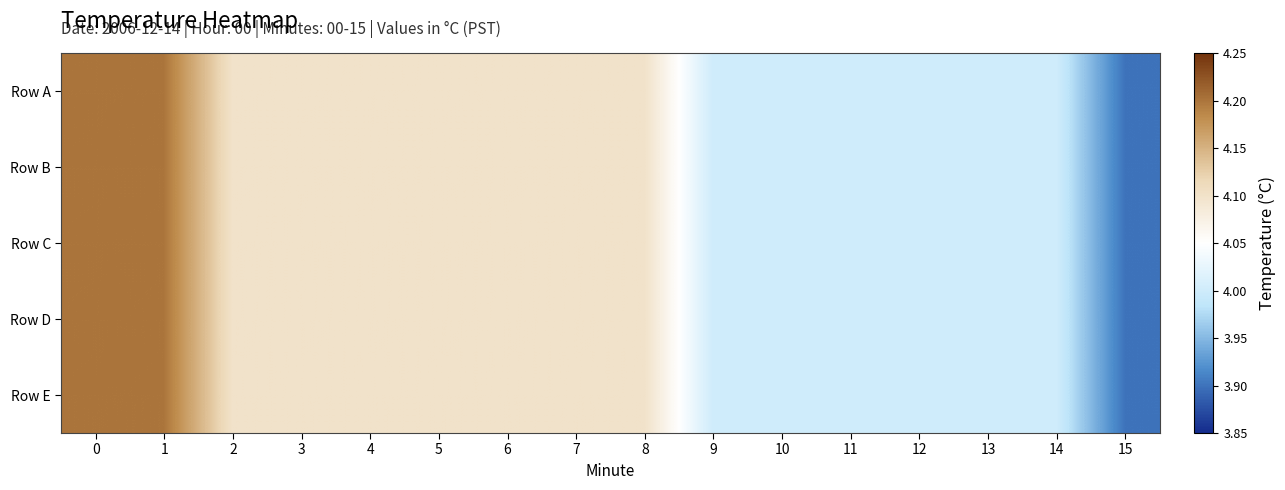

At 2, list the series in order from smallest to largest.

Row A, Row B, Row C, Row D, Row E